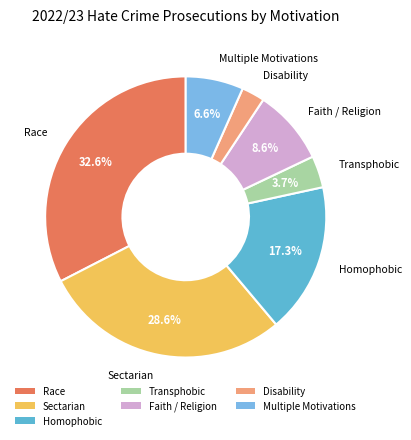

What portion of the pie excludes Transphobic?

96.3%